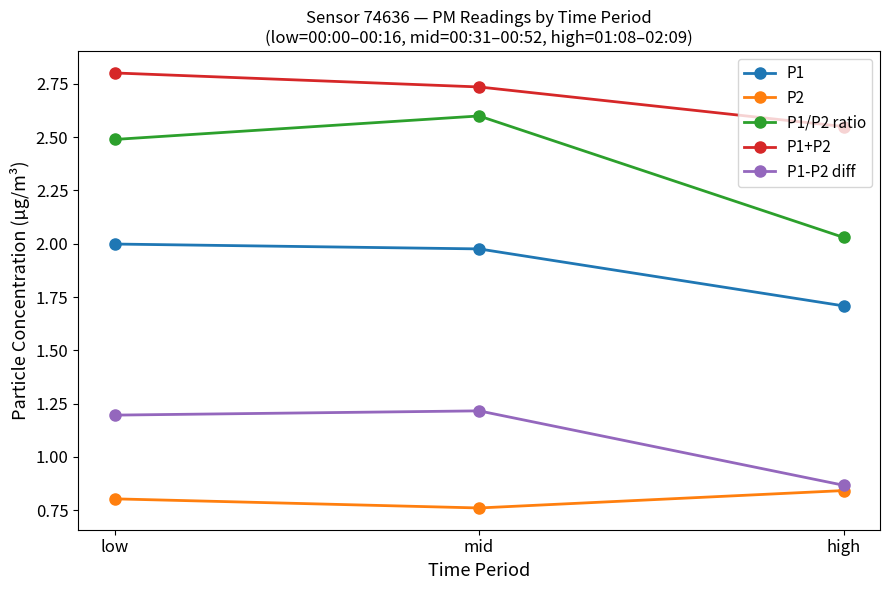

What is the sum of the P1/P2 ratio values at mid and high?

4.6